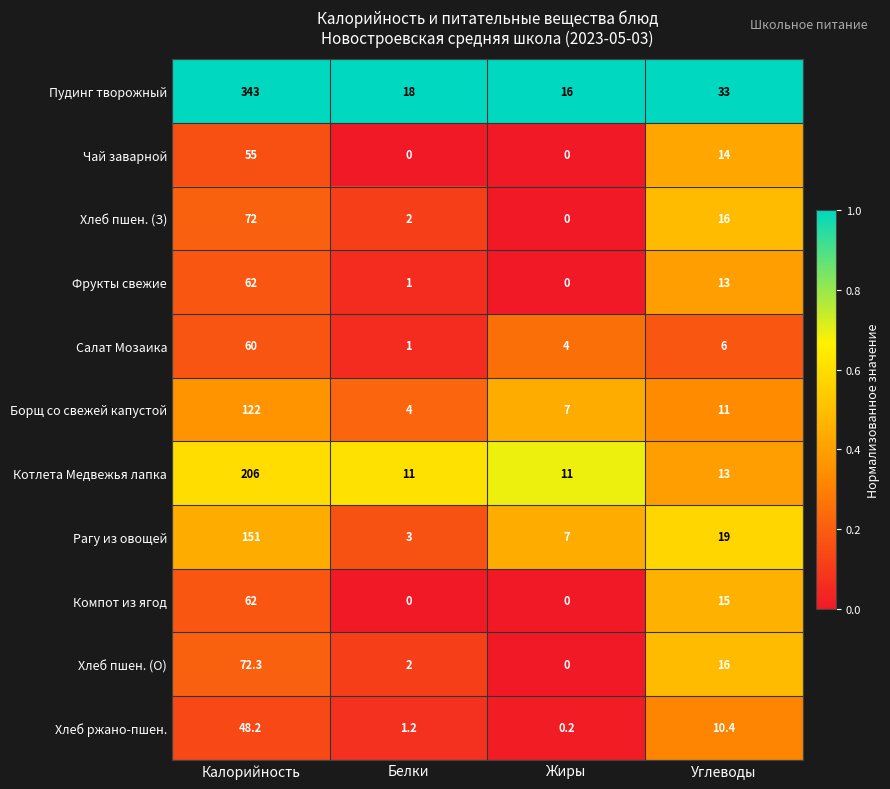

List the labels in order of Хлеб пшен. (О) value, largest first.

Калорийность, Углеводы, Белки, Жиры